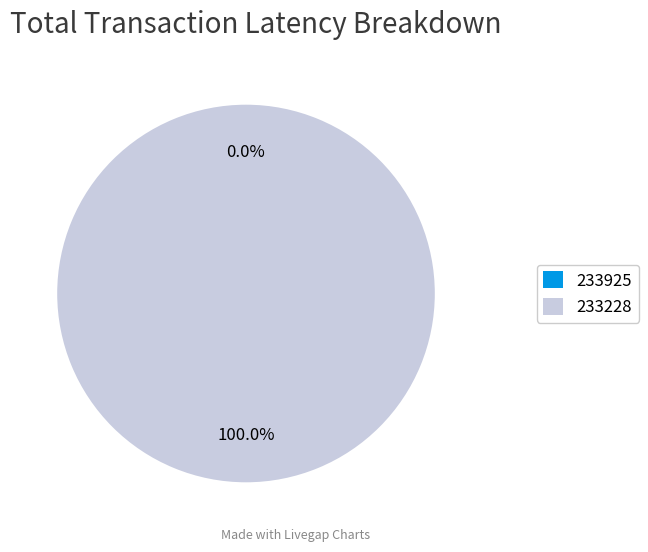

Is it true that 233228 is 100% of the pie?

True